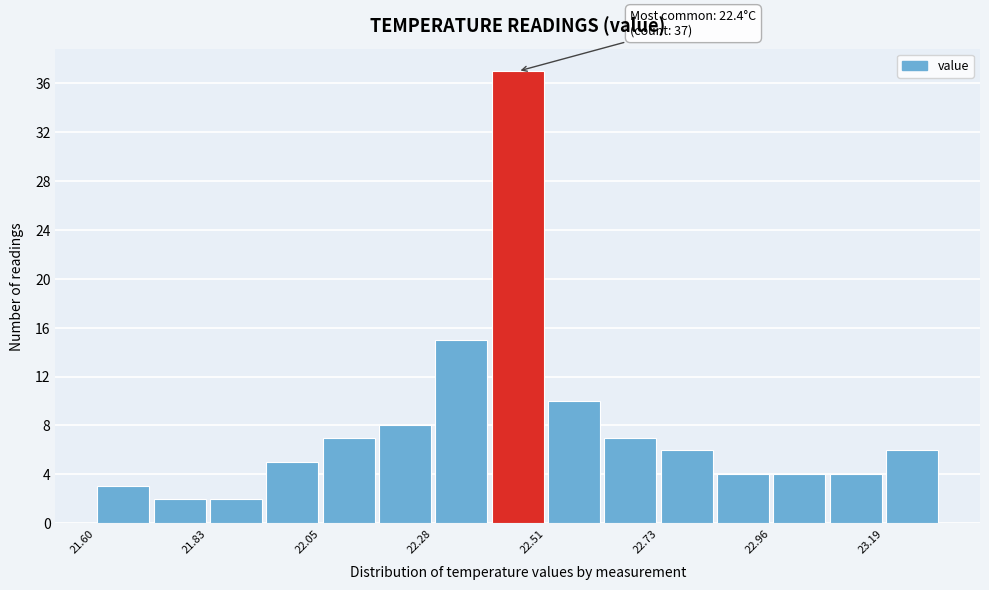

Read against the x-axis, roughly where is the centre of the tallest bar?

22.45